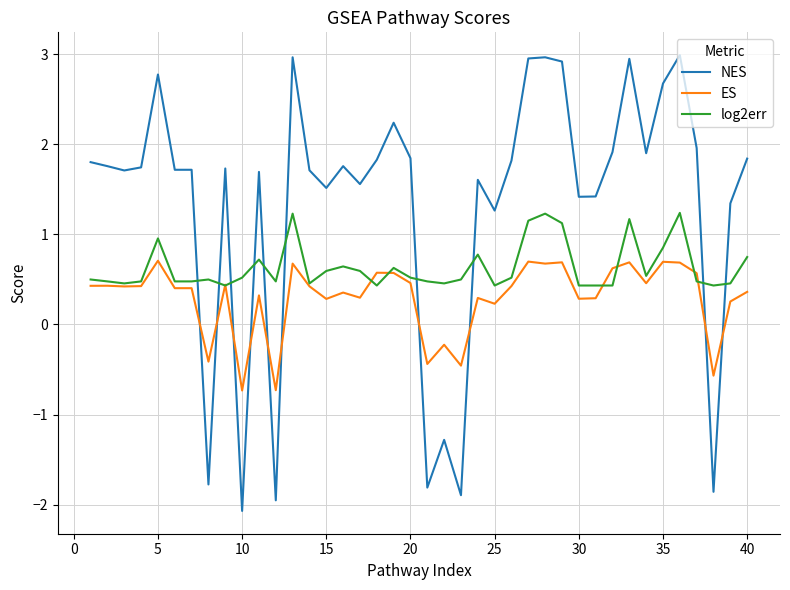

How many negative values does the NES series have?

7